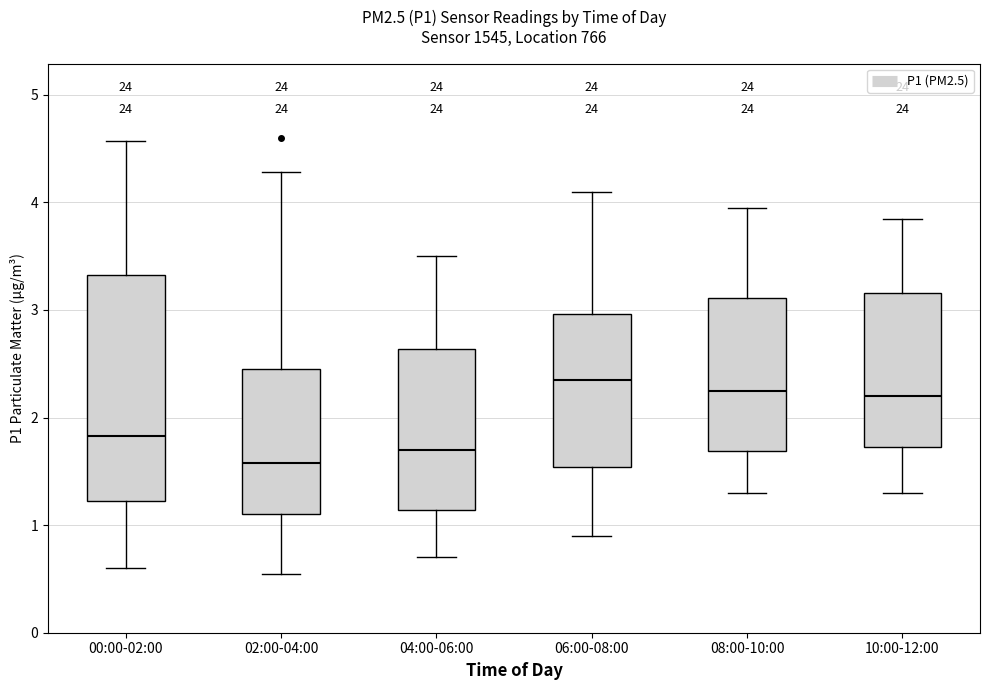

Reading left to right, transcribe this box plot: for each box, give where its median line is, the range the box spans, and where its two whiskers end, as read against the y-axis. The values are not printed on the chart, so give them approximately, as read against the axis.

00:00-02:00: median 1.8, box 1.2 to 3.3, whiskers 0.6 to 4.6
02:00-04:00: median 1.6, box 1.1 to 2.5, whiskers 0.6 to 4.3
04:00-06:00: median 1.7, box 1.1 to 2.6, whiskers 0.7 to 3.5
06:00-08:00: median 2.4, box 1.5 to 3.0, whiskers 0.9 to 4.1
08:00-10:00: median 2.3, box 1.7 to 3.1, whiskers 1.3 to 4.0
10:00-12:00: median 2.2, box 1.7 to 3.2, whiskers 1.3 to 3.9